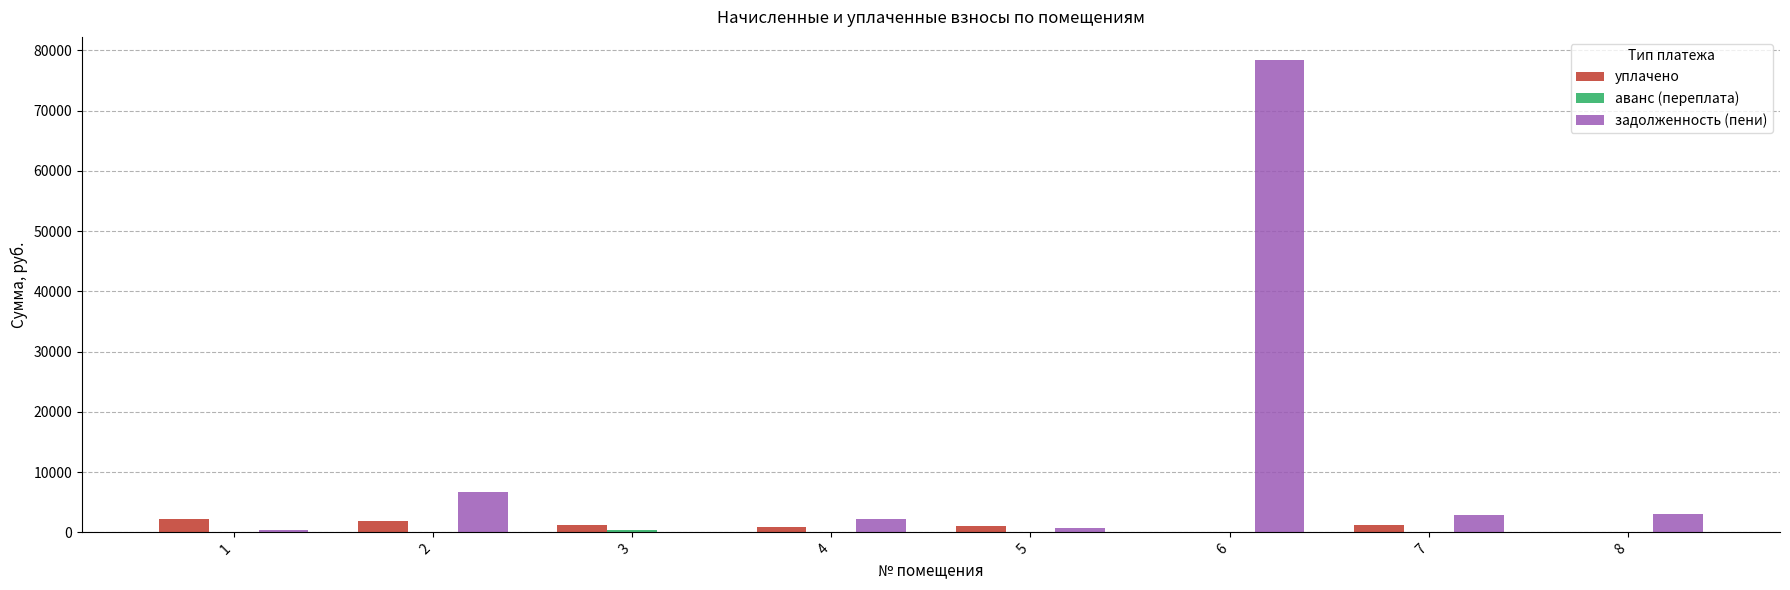

At which label is задолженность (пени) closest to 39155?

2